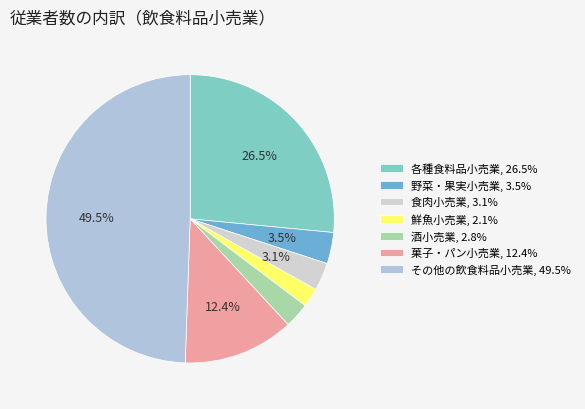

The その他の飲食料品小売業 slice represents 55% of the pie. True or false?

False